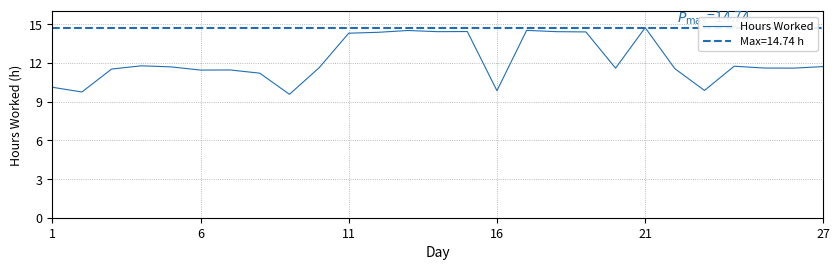

How many series are shown in this chart?

1